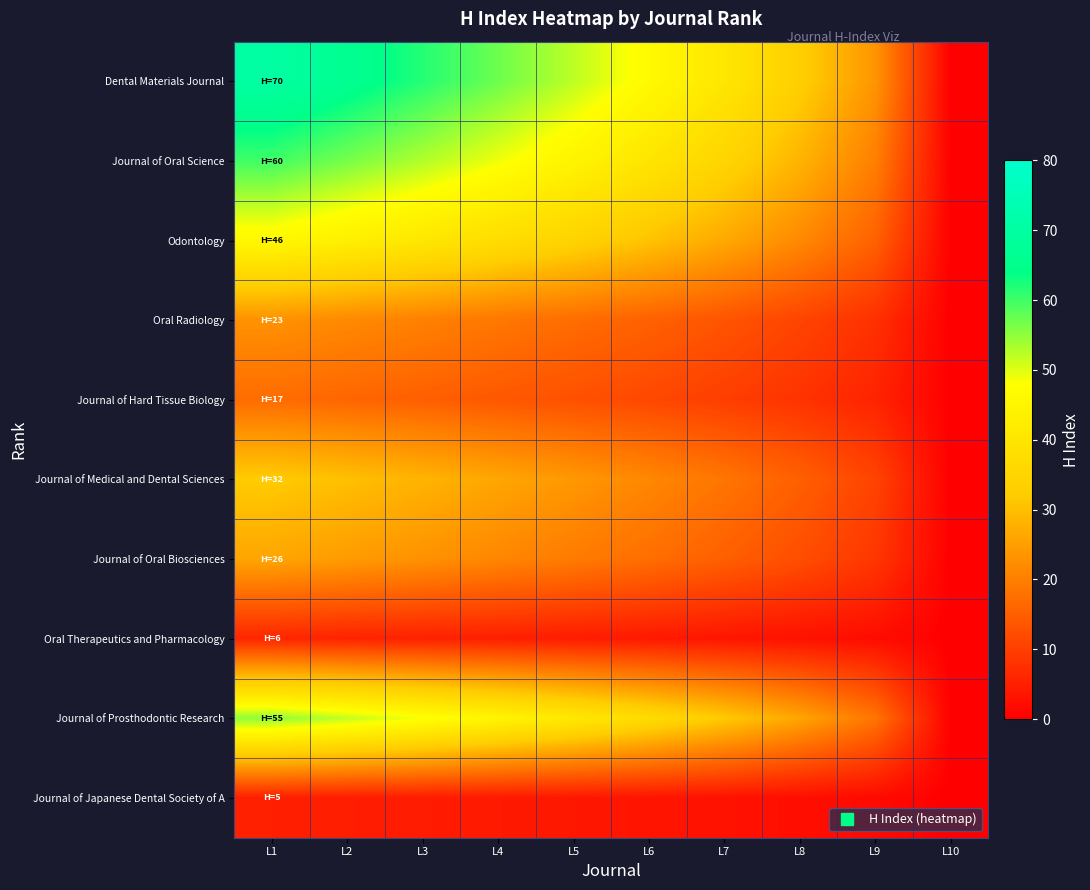

Rank the series at L6 from lowest to highest value.

Journal of Japanese Dental Society of A, Oral Therapeutics and Pharmacology, Journal of Hard Tissue Biology, Oral Radiology, Journal of Oral Biosciences, Journal of Medical and Dental Sciences, Odontology, Journal of Prosthodontic Research, Journal of Oral Science, Dental Materials Journal